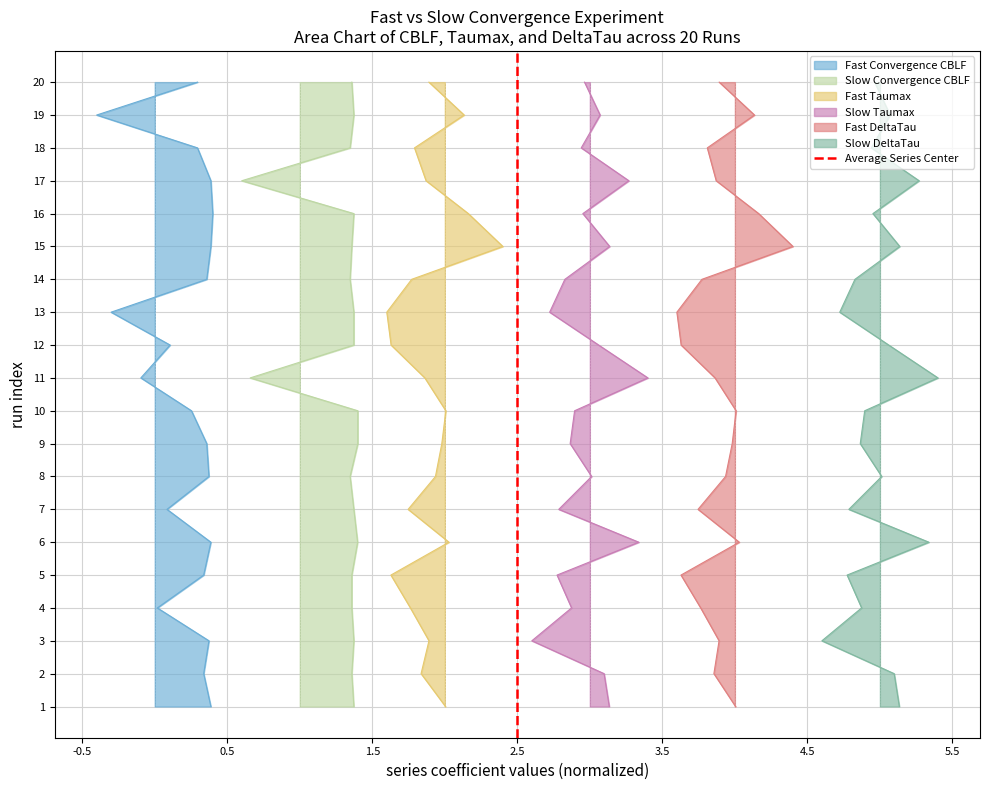

What is the sum of the values at -0.5 and 0.5?

1